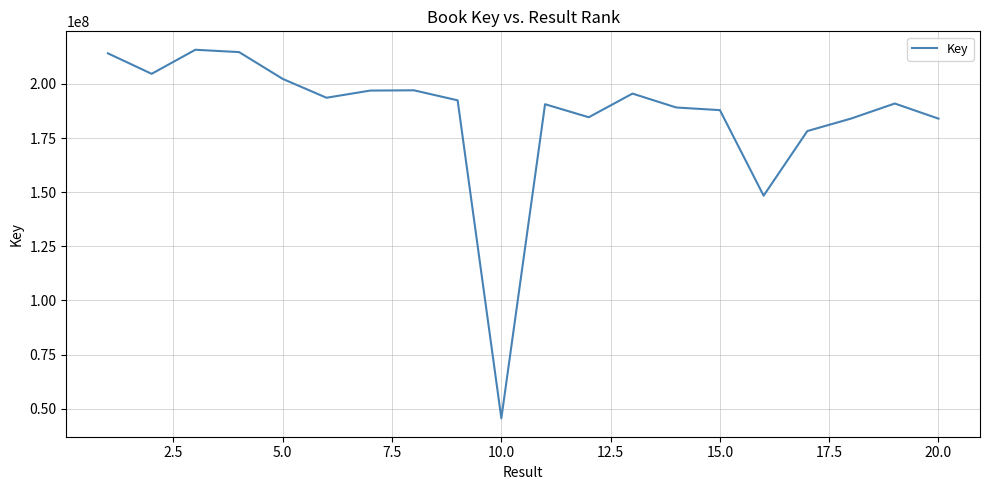

What is the greatest value displayed?

215770807